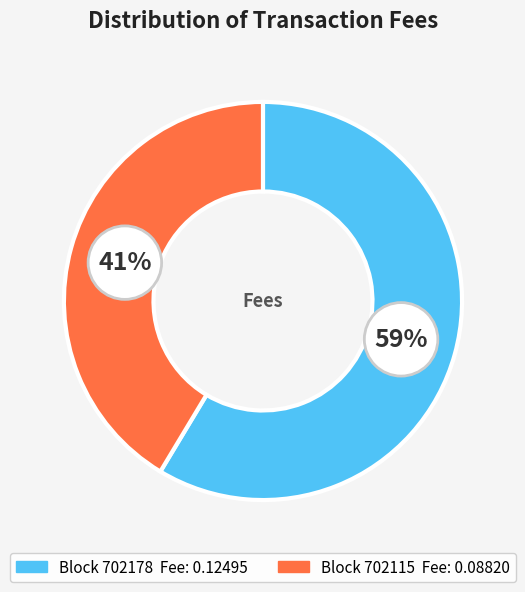

To the nearest percent, what is the average slice percentage?

50%